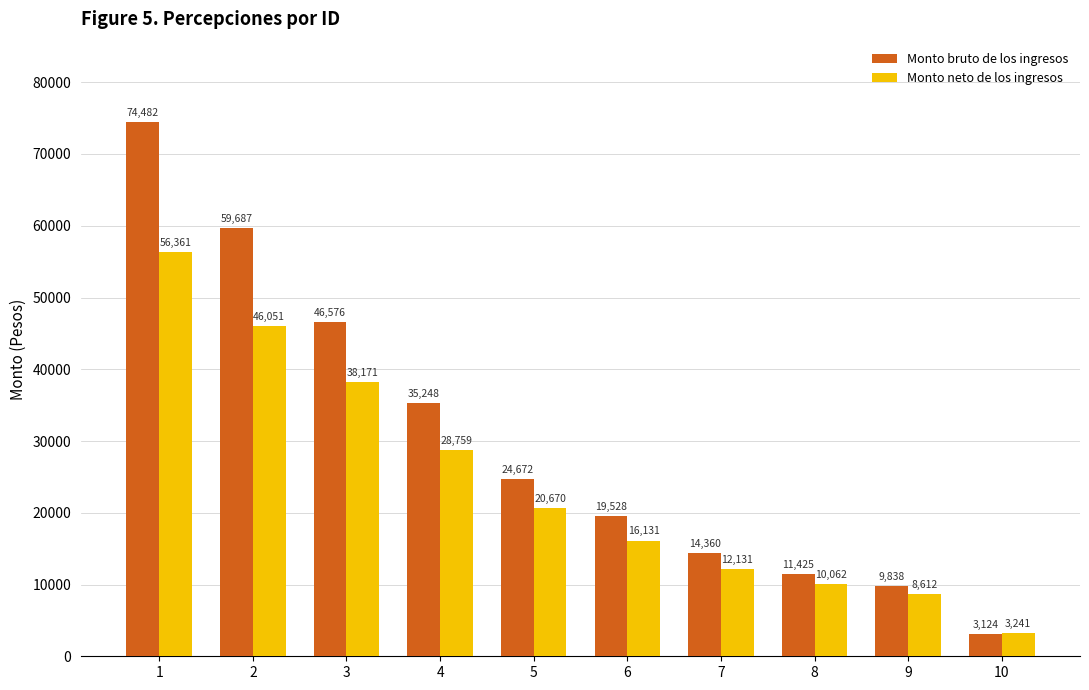

At which category is the sum across all series the highest?

1